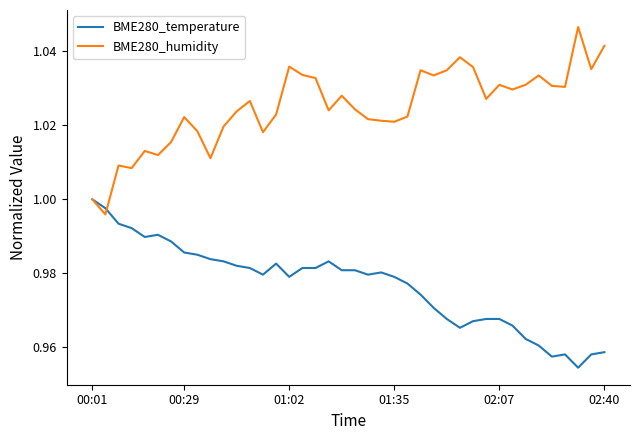

Which series has the largest total across all categories?

BME280_humidity